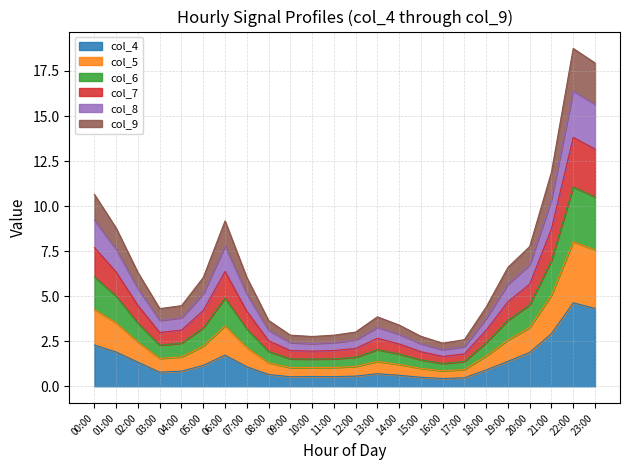

Does the chart display data point markers on the line(s)?

No